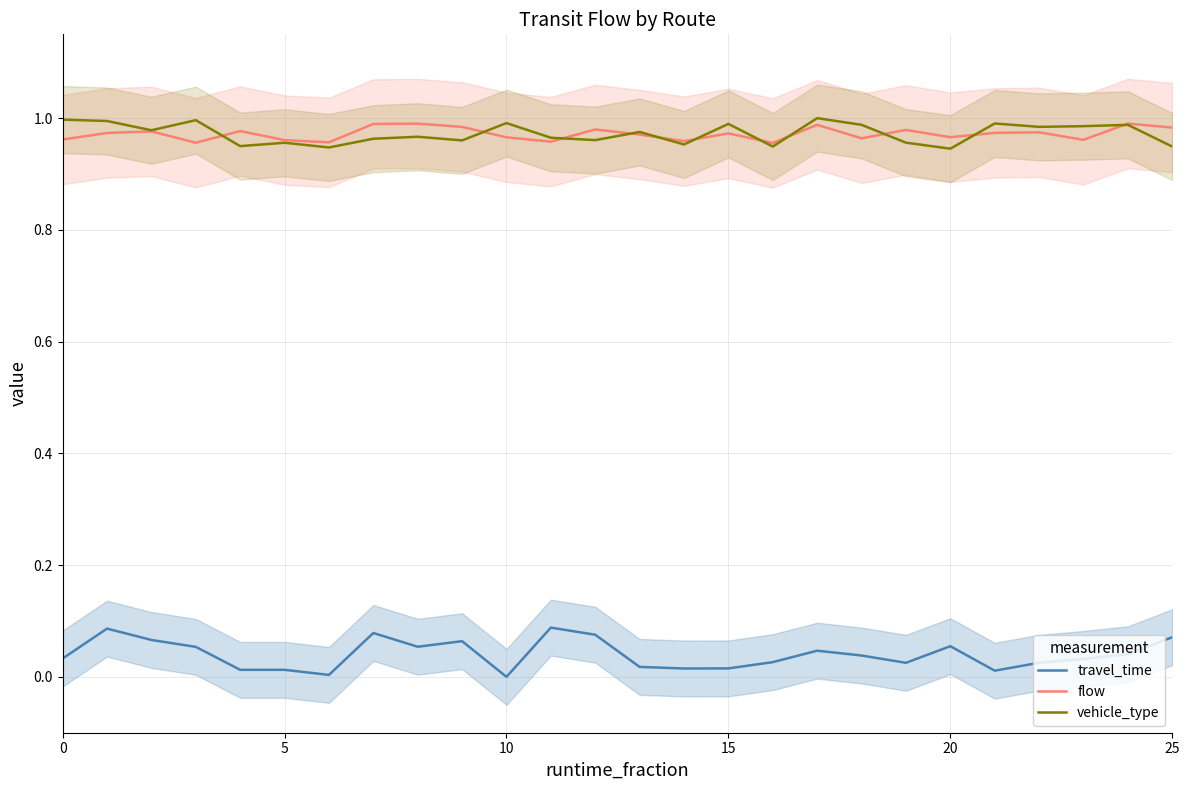

Reading right to left, transcribe all the data shown in this chart.

travel_time: 0.1	0.0	0.0	0.0	0.0	0.1	0.0	0.0	0.0	0.0	0.0	0.0	0.0	0.1	0.1	0.0	0.1	0.1	0.1	0.0	0.0	0.0	0.1	0.1	0.1	0.0
flow: 1.0	1.0	1.0	1.0	1.0	1.0	1.0	1.0	1.0	1.0	1.0	1.0	1.0	1.0	1.0	1.0	1.0	1.0	1.0	1.0	1.0	1.0	1.0	1.0	1.0	1.0
vehicle_type: 0.9	1.0	1.0	1.0	1.0	0.9	1.0	1.0	1.0	0.9	1.0	1.0	1.0	1.0	1.0	1.0	1.0	1.0	1.0	0.9	1.0	0.9	1.0	1.0	1.0	1.0